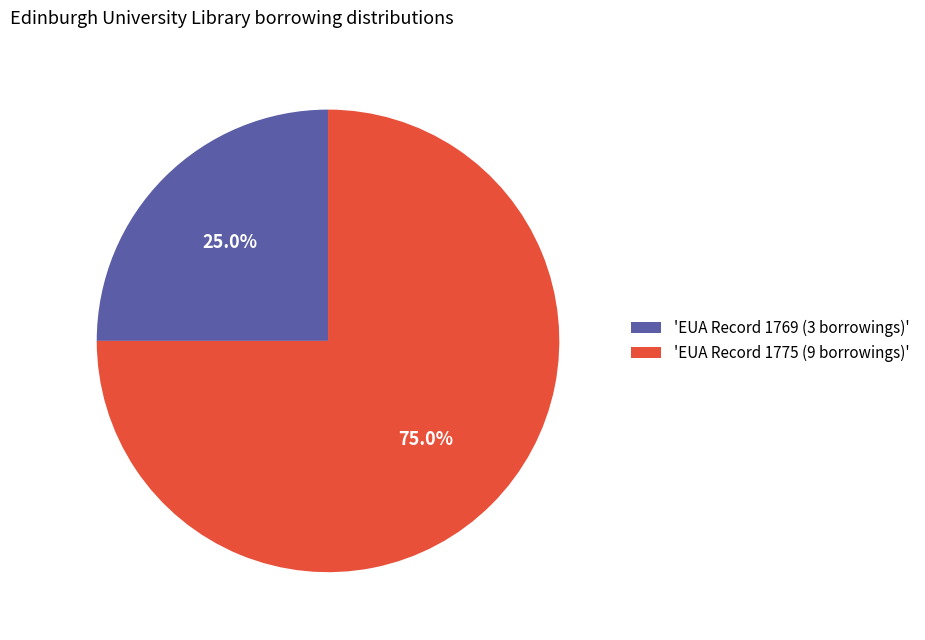

Combined, do 'EUA Record 1769 (3 borrowings)' and 'EUA Record 1775 (9 borrowings)' account for over 50%?

Yes